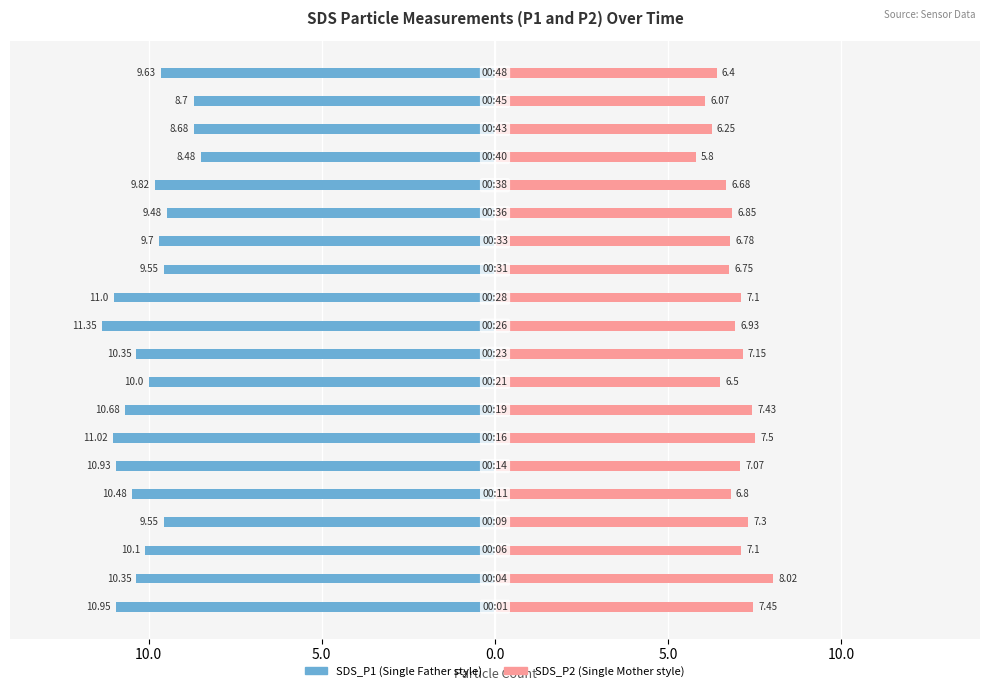

How many data points in SDS_P1 are above -10?

9